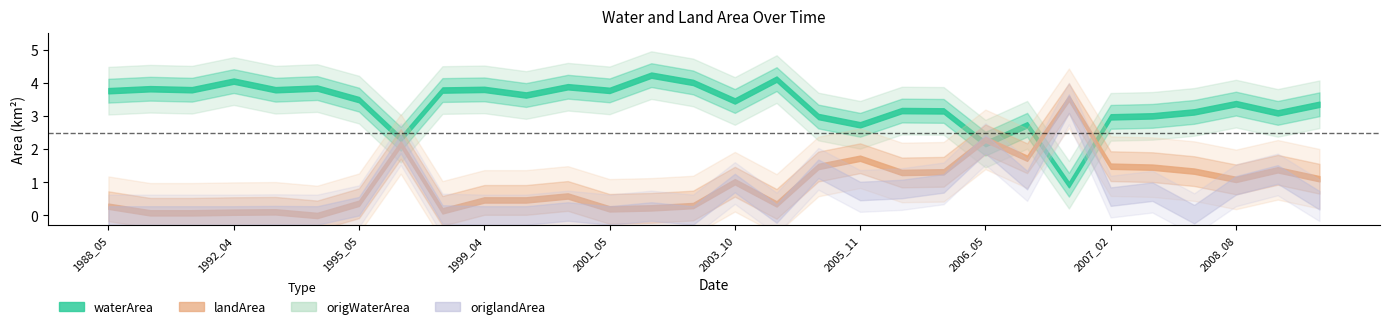

What is the value of the landArea point at the 11th from the left?

0.5